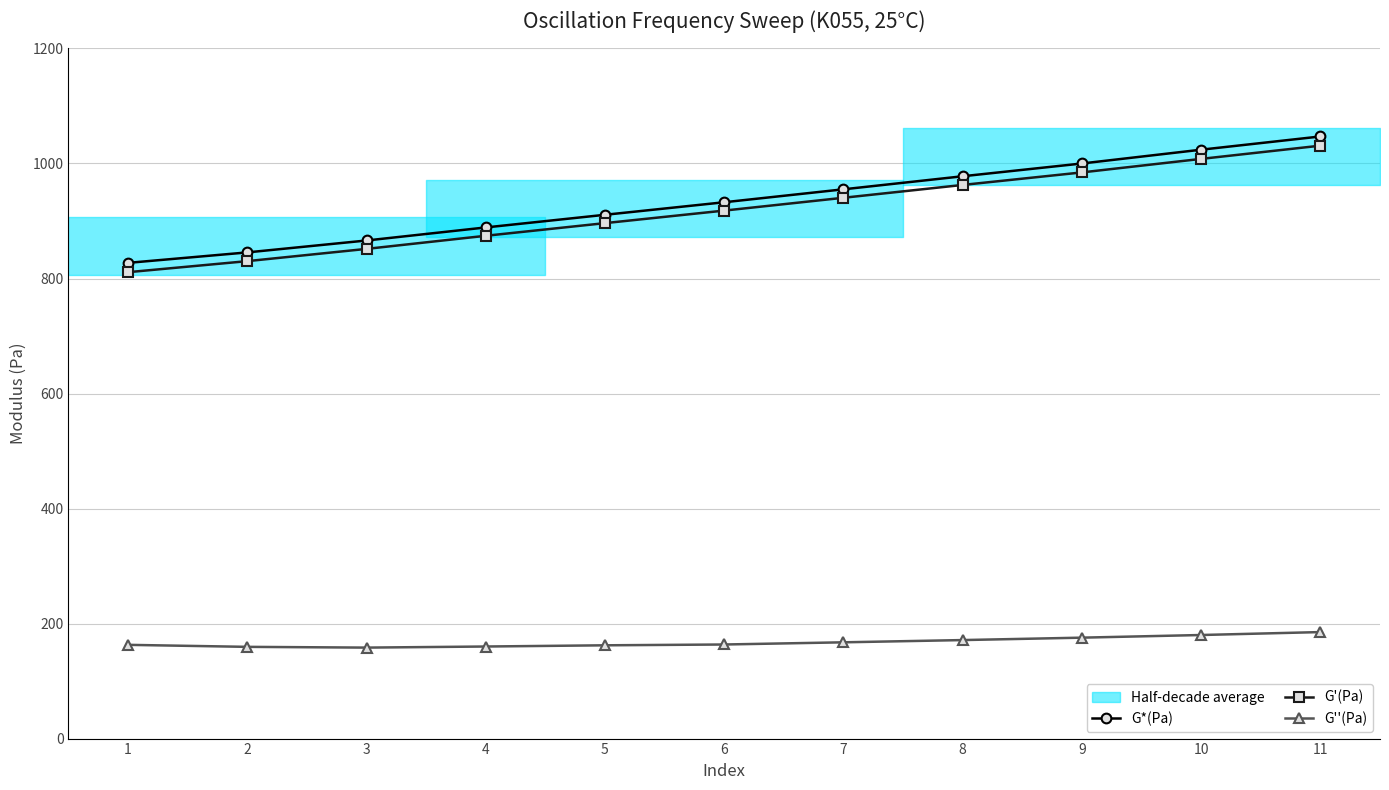

The value of G'(Pa) at 2 is 830.2. True or false?

True